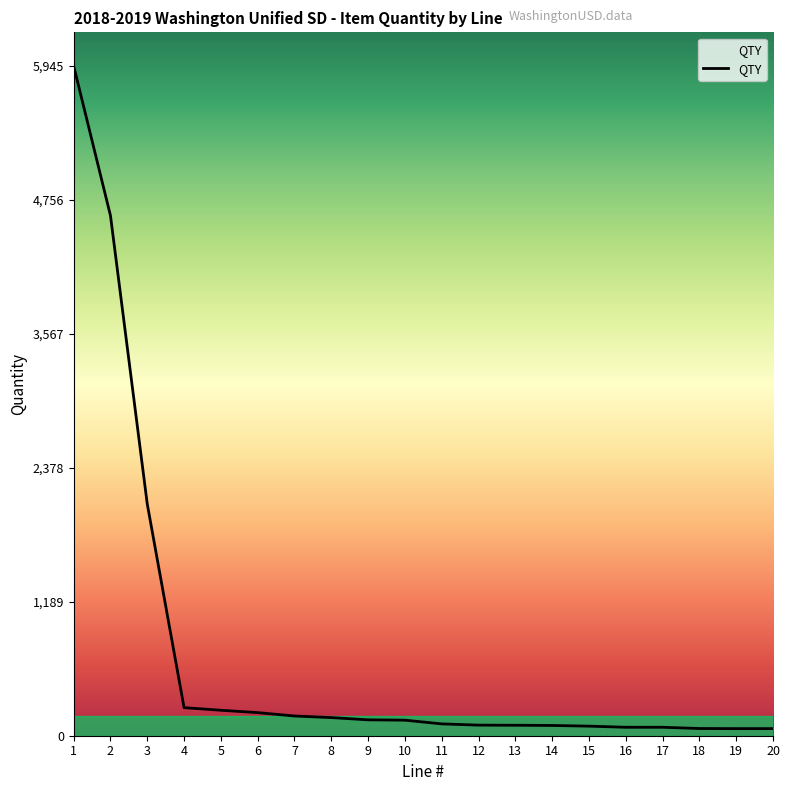

What is the value of the 8th point from the left?

161